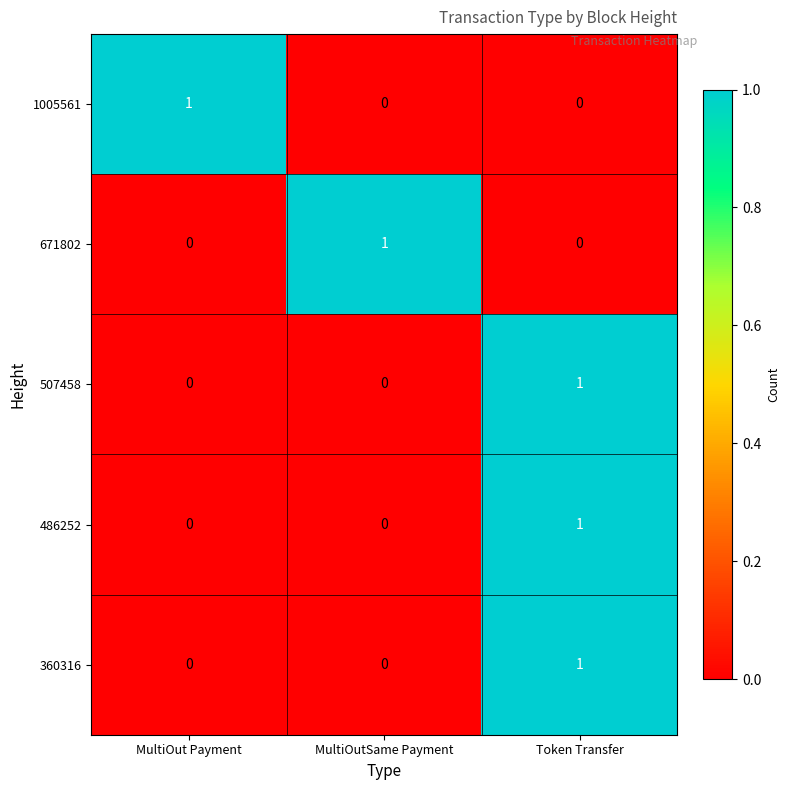

Which category has the highest value in the 671802 series?

MultiOutSame Payment